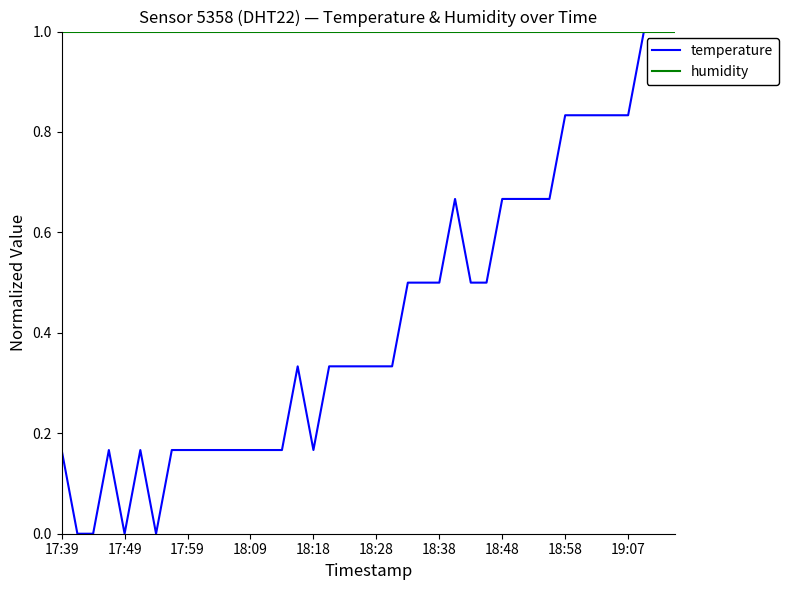

Which series has the widest spread of values?

temperature